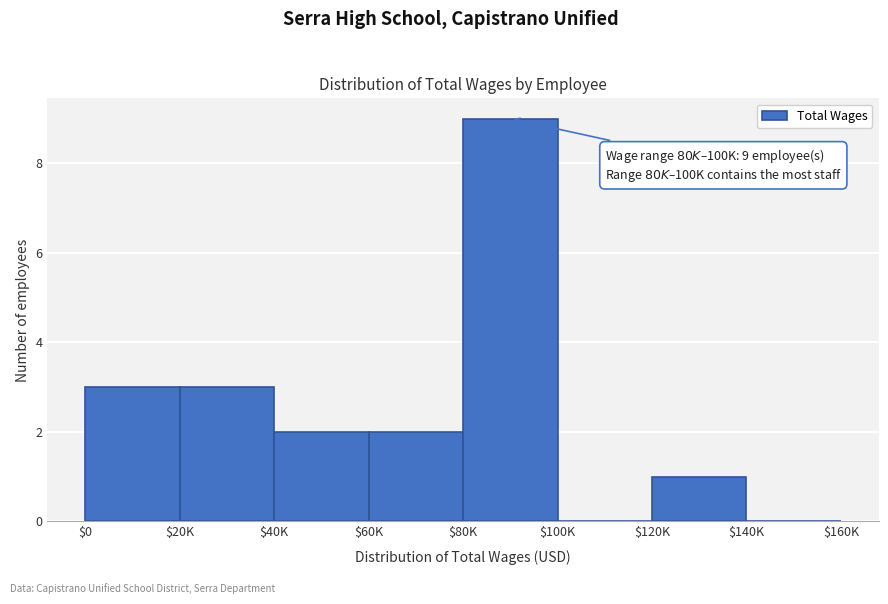

The value at $20K is 3. True or false?

True